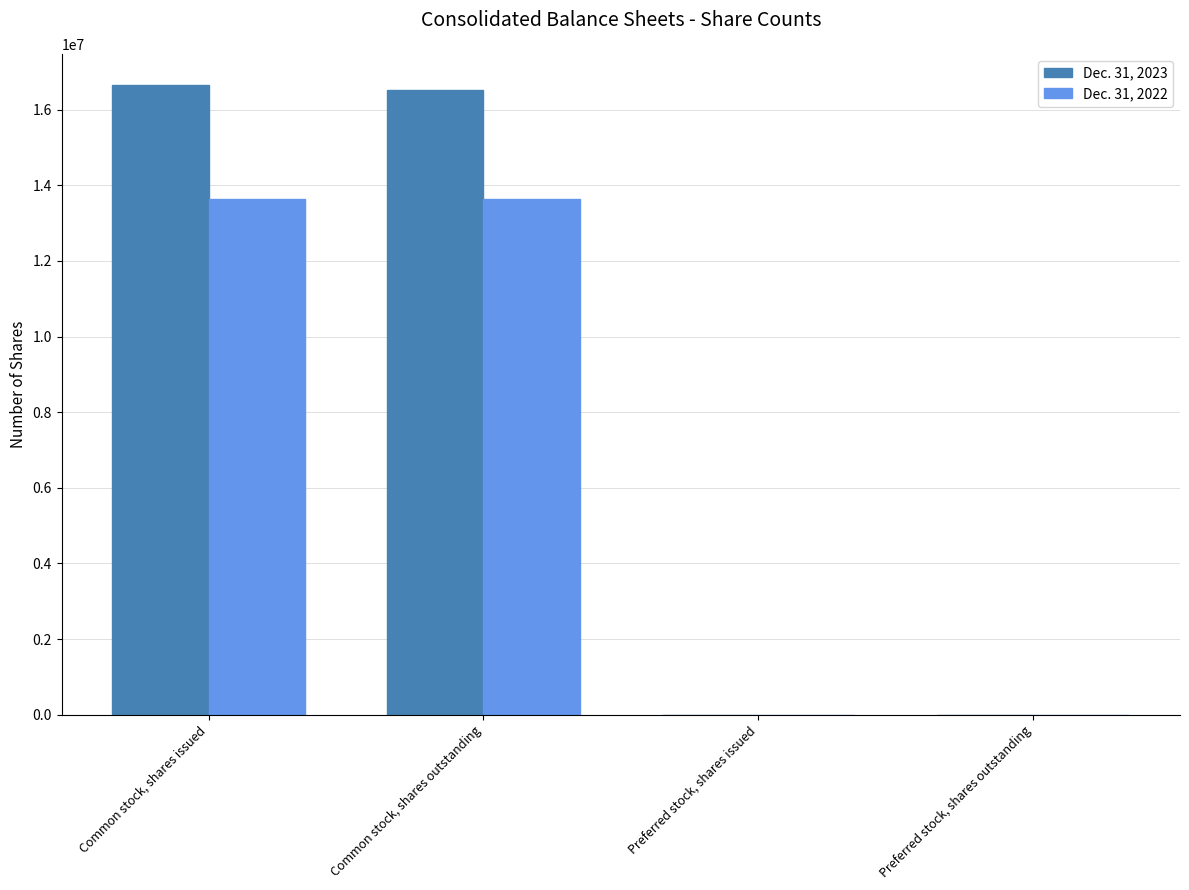

Reading left to right, extract all data points from this chart.

Dec. 31, 2023: 16644711	16518043	0	0
Dec. 31, 2022: 13625882	13625882	0	0